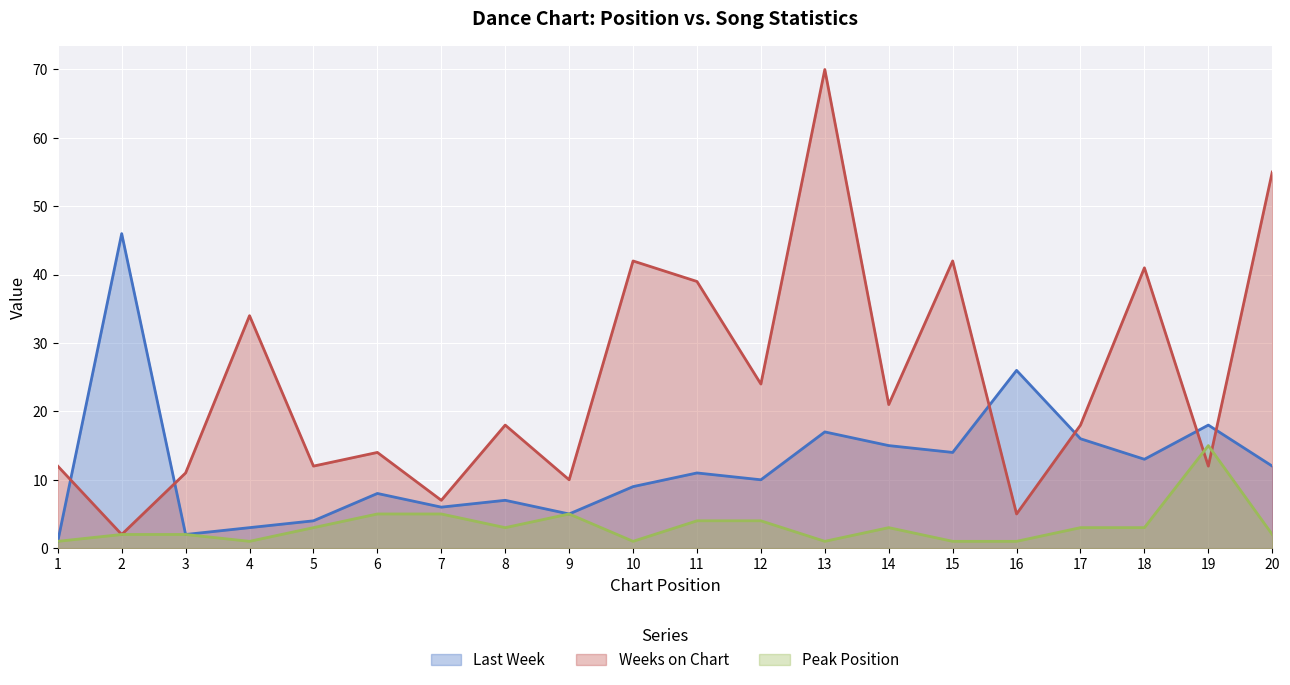

Reading left to right, list all the values displayed in this chart.

Last Week: 1	46	2	3	4	8	6	7	5	9	11	10	17	15	14	26	16	13	18	12
Weeks on Chart: 12	2	11	34	12	14	7	18	10	42	39	24	70	21	42	5	18	41	12	55
Peak Position: 1	2	2	1	3	5	5	3	5	1	4	4	1	3	1	1	3	3	15	2